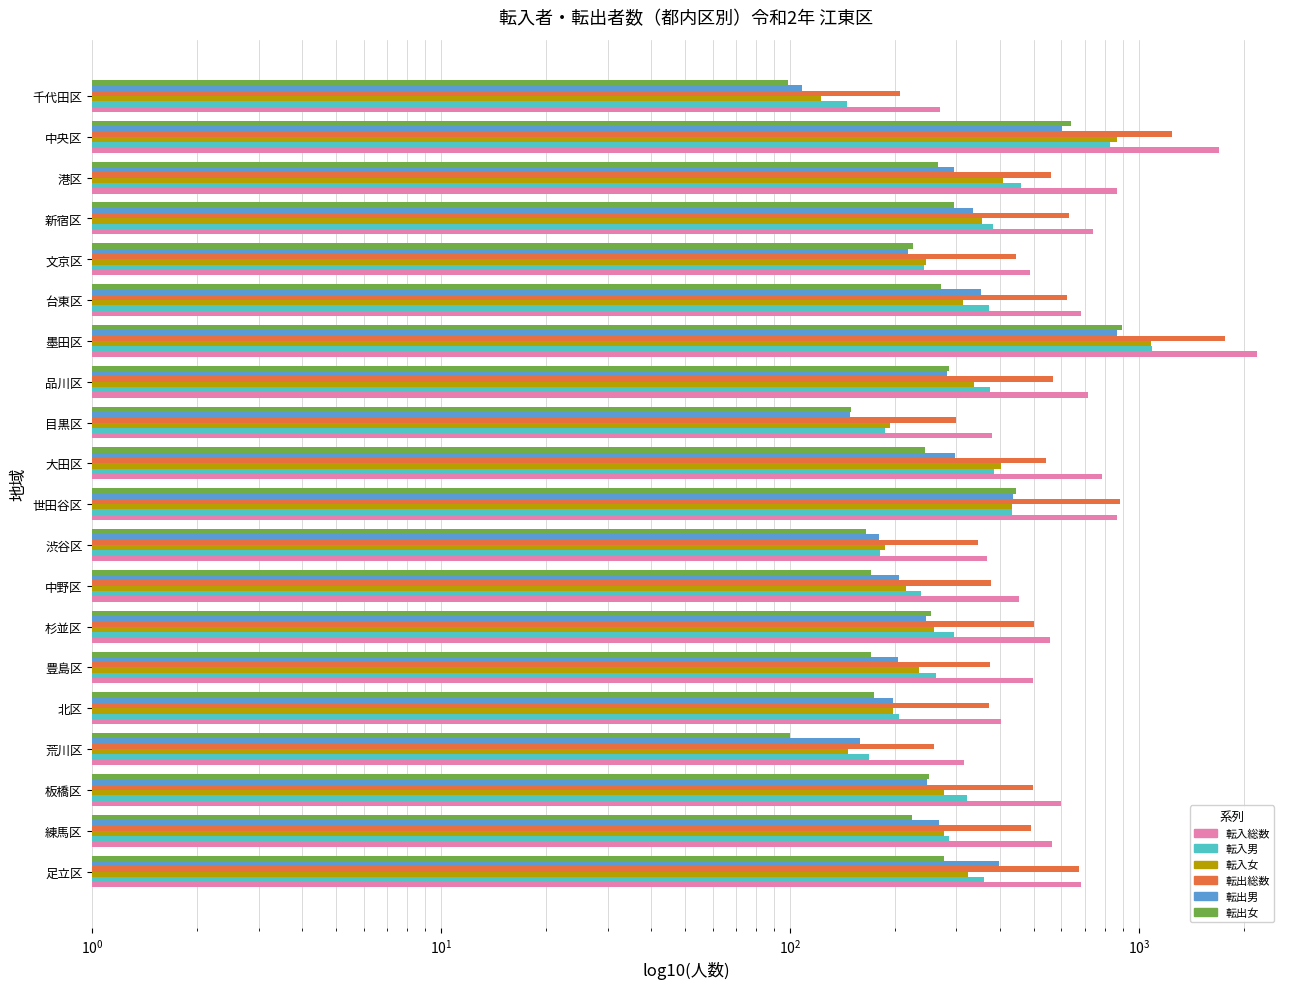

How many bars are there in each group?

6